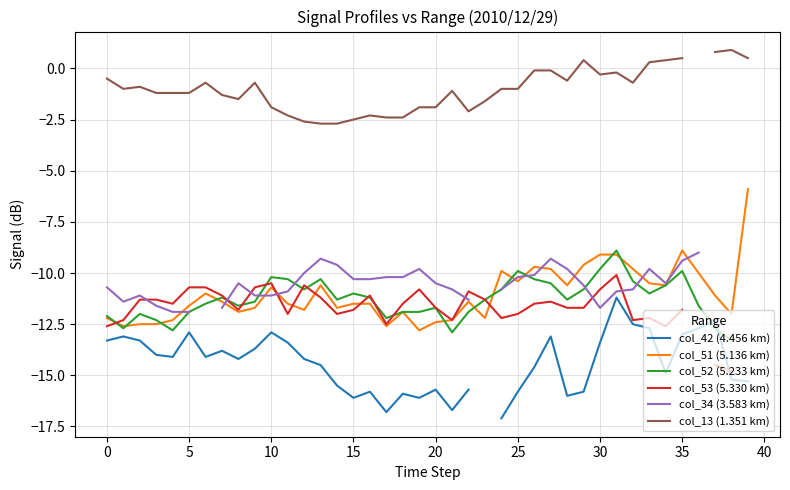

Rank the series by their maximum value, from highest to lowest.

col_13 (1.351 km), col_51 (5.136 km), col_52 (5.233 km), col_34 (3.583 km), col_53 (5.330 km), col_42 (4.456 km)